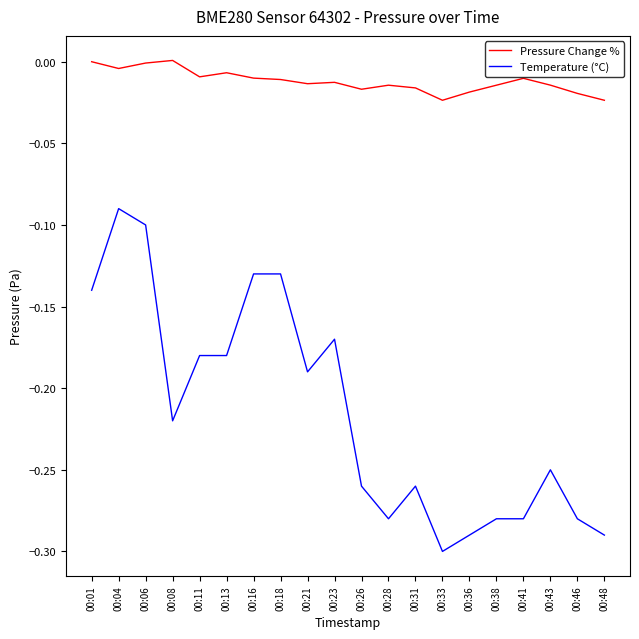

True or false: Temperature (°C) has a value of -0.1 at 00:16.

True